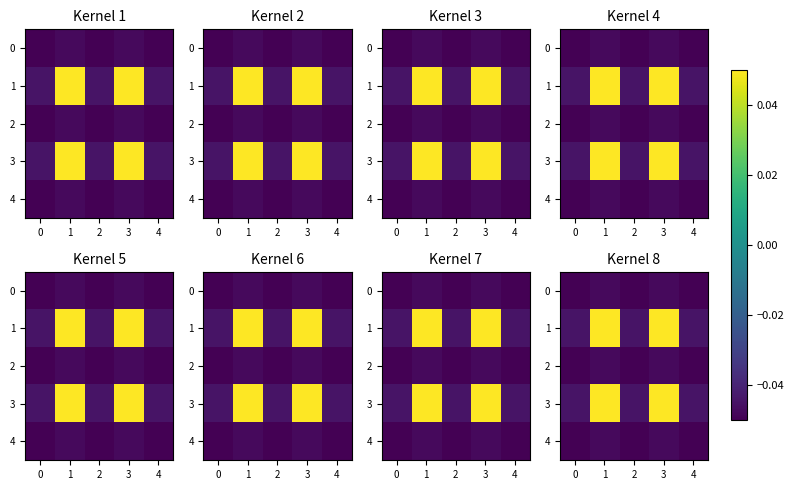

Rank the series at 3 from lowest to highest value.

row_0, row_2, row_4, row_1, row_3